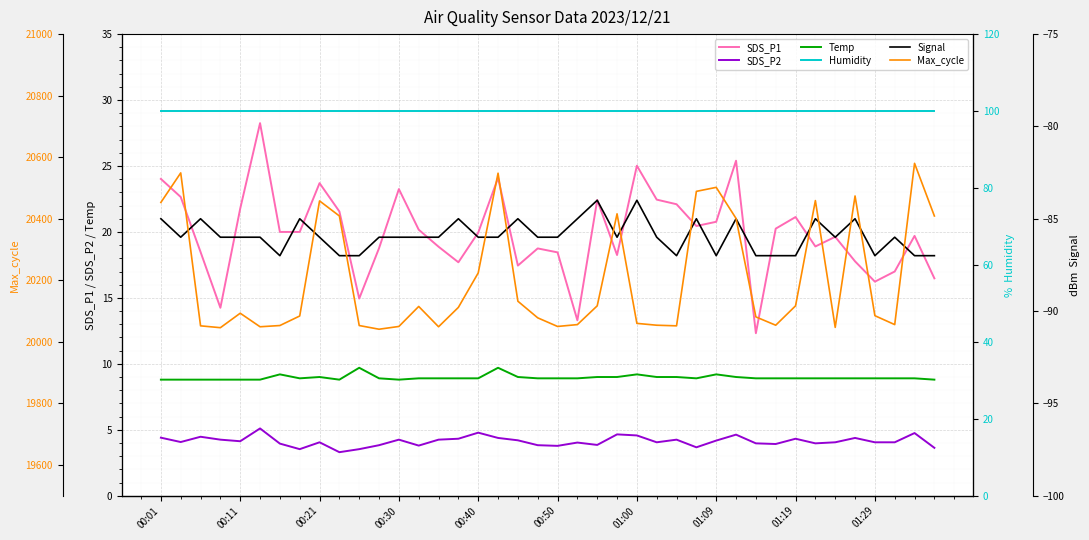

Is the value of SDS_P1 at 33 greater than the value of Temp at 35?

Yes